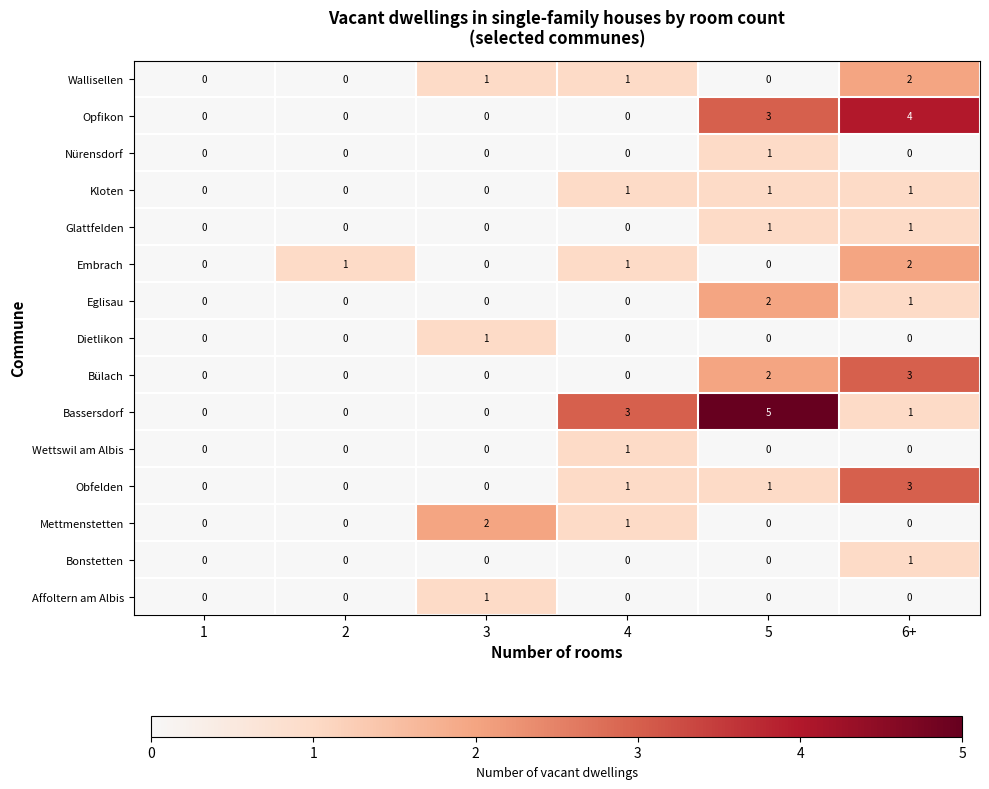

What is the difference between the maximum and second lowest values in the Bassersdorf series?

5